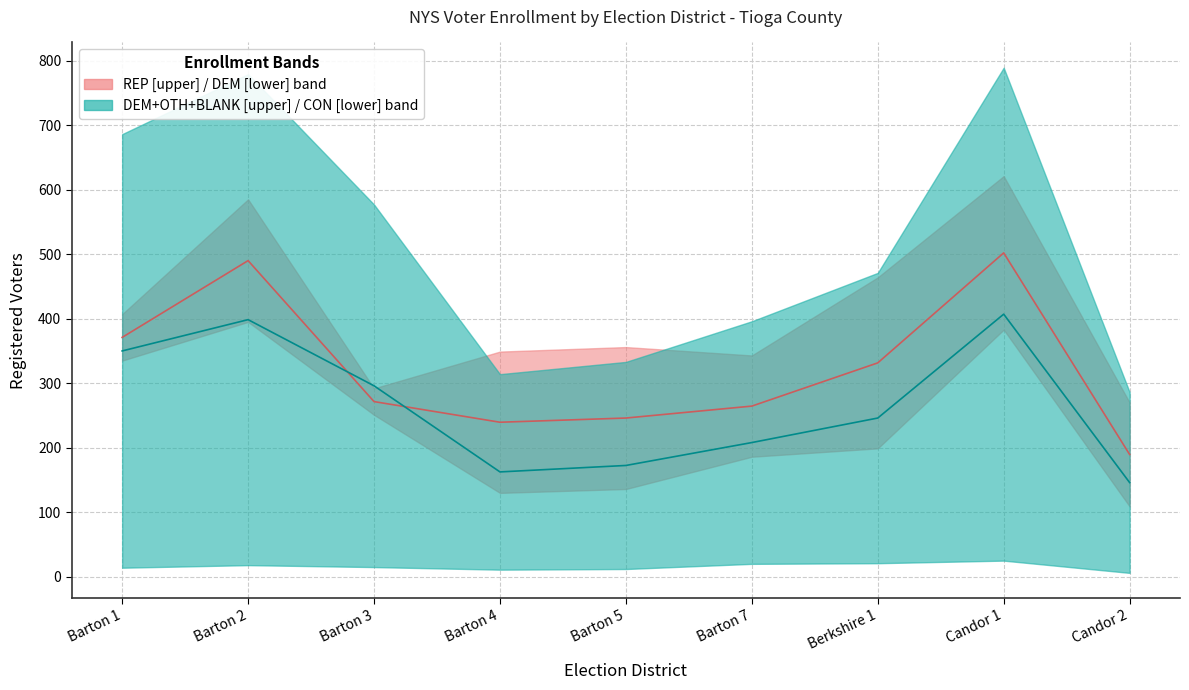

Reading left to right, list all the values displayed in this chart.

DEM: Barton 1=335	Barton 2=395	Barton 3=251	Barton 4=130	Barton 5=136	Barton 7=186	Berkshire 1=199	Candor 1=383	Candor 2=109
REP: Barton 1=407	Barton 2=585	Barton 3=292	Barton 4=349	Barton 5=356	Barton 7=343	Berkshire 1=464	Candor 1=621	Candor 2=270
CON: Barton 1=14	Barton 2=18	Barton 3=15	Barton 4=11	Barton 5=12	Barton 7=20	Berkshire 1=21	Candor 1=25	Candor 2=6
WOR: Barton 1=5	Barton 2=6	Barton 3=3	Barton 4=3	Barton 5=4	Barton 7=7	Berkshire 1=3	Candor 1=2	Candor 2=4
OTH: Barton 1=64	Barton 2=77	Barton 3=64	Barton 4=29	Barton 5=44	Barton 7=45	Berkshire 1=58	Candor 1=71	Candor 2=39
BLANK: Barton 1=287	Barton 2=307	Barton 3=262	Barton 4=155	Barton 5=153	Barton 7=165	Berkshire 1=214	Candor 1=335	Candor 2=138